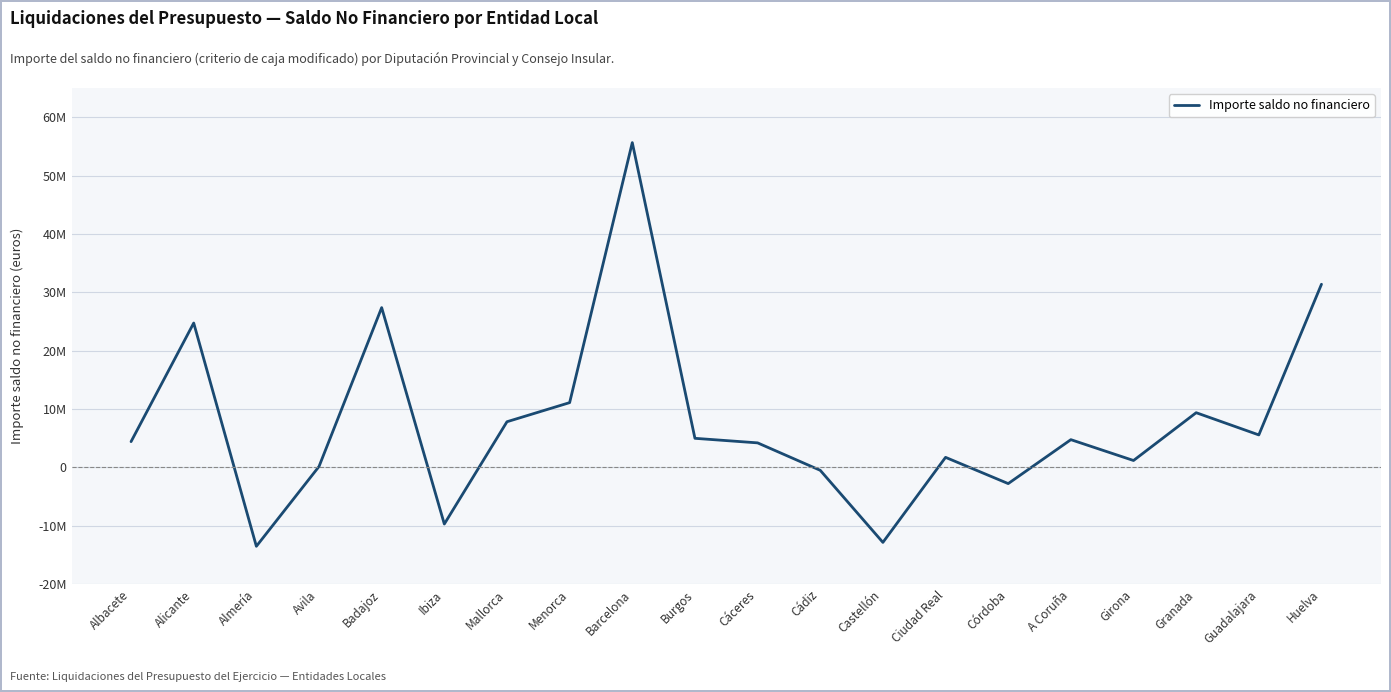

True or false: there are more than 0 points higher than both neighbors.

True